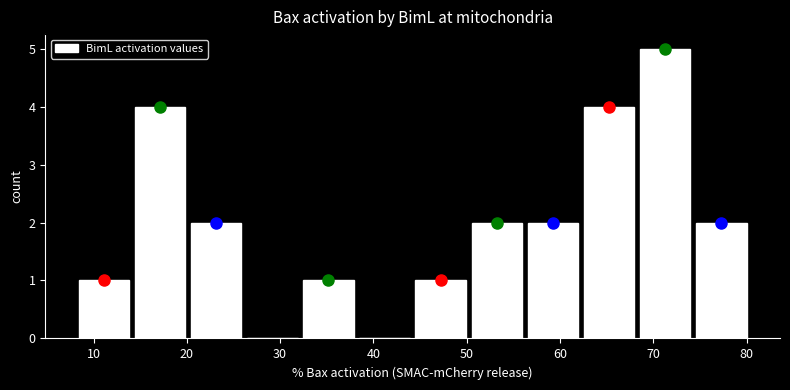

How tall is the bar that spans 8 to 14 on the x-axis? Neither the bar edges nor the heights are printed on the chart, so give them approximately, as read against the axes.

1